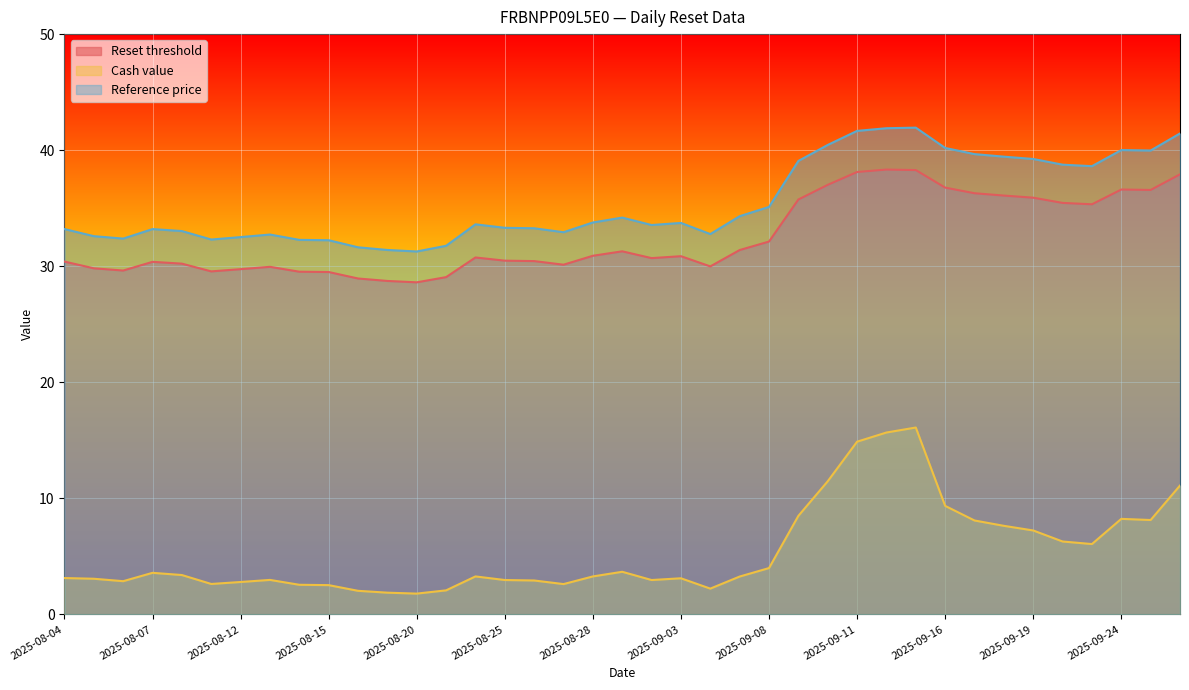

What is the average value of the Cash value series?

5.4